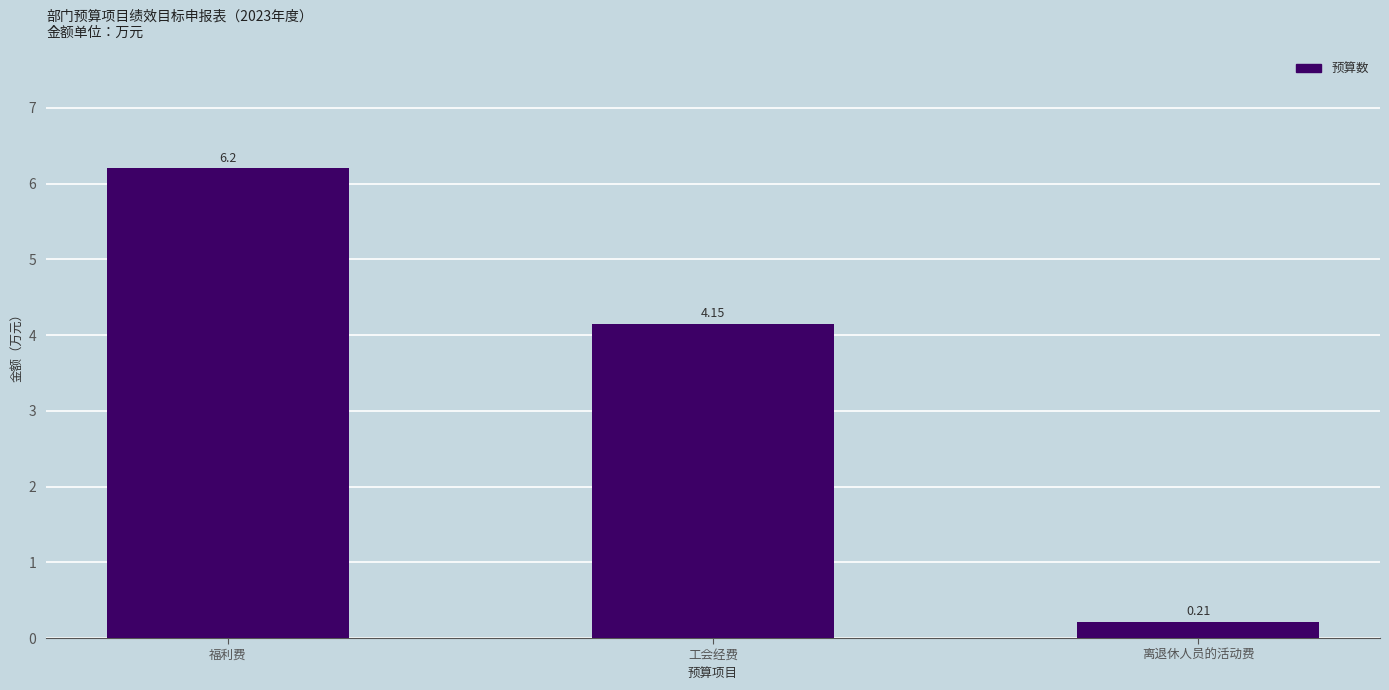

What is the label of the 1st bar from the right?

离退休人员的活动费